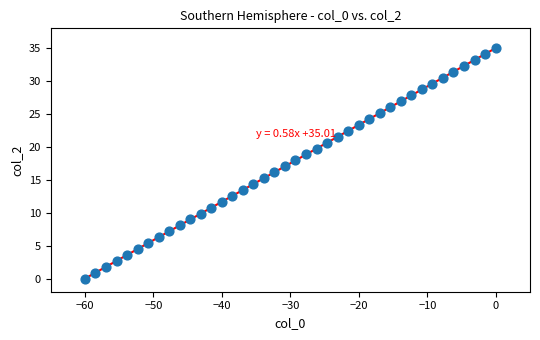

What is the range of Y values (max minus min)?

35.0